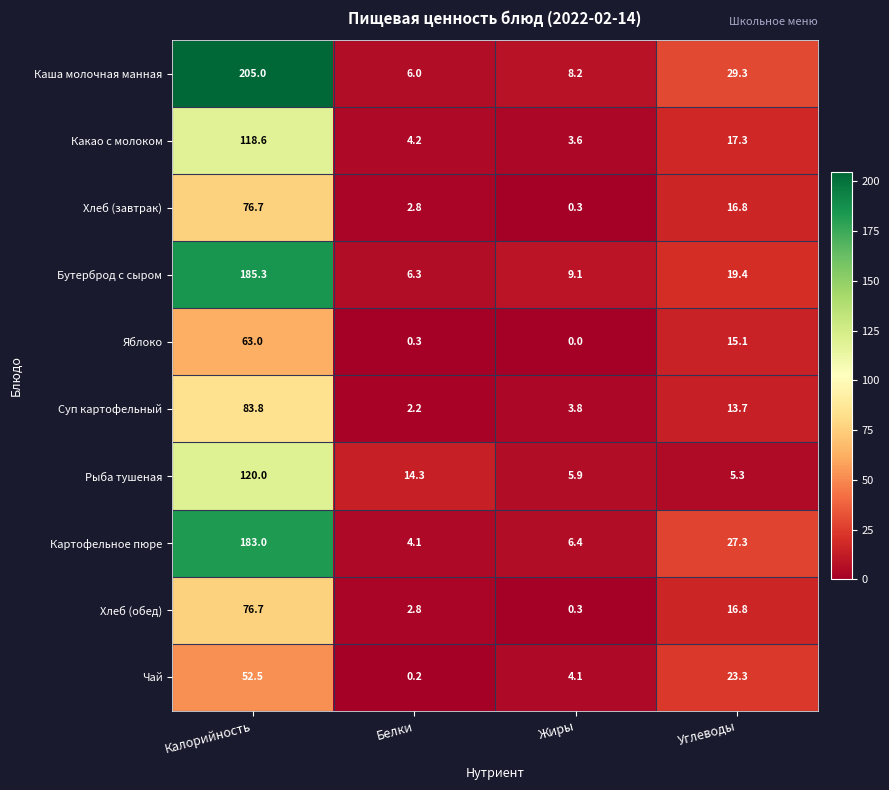

Which series has the widest spread of values?

Каша молочная манная